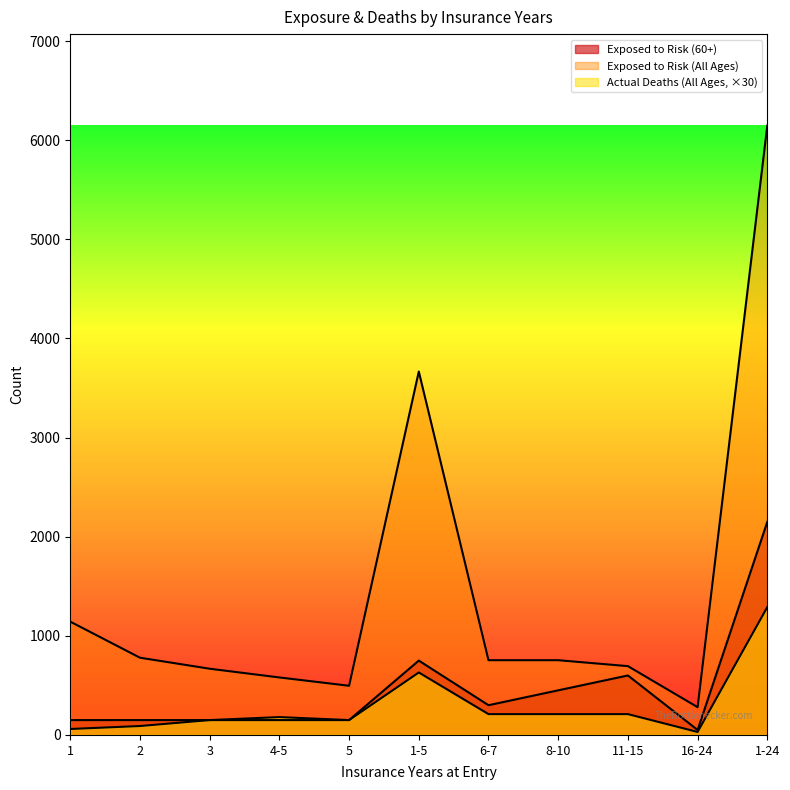

The Actual Deaths (All Ages) series shows 90 at 2. True or false?

True